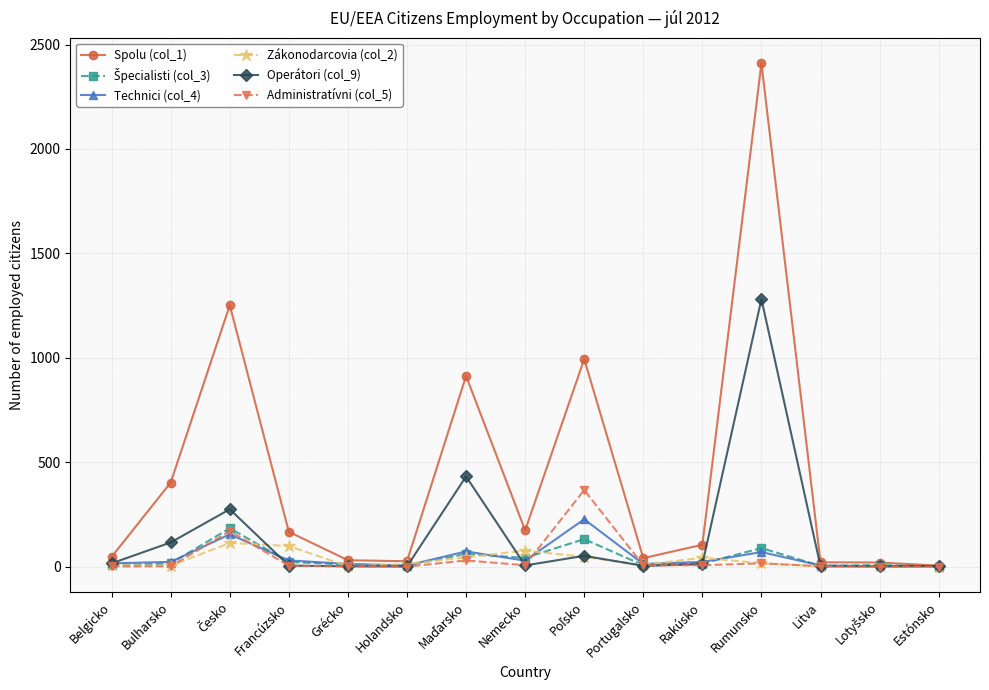

Which series has the largest range (max minus min)?

Spolu (col_1)